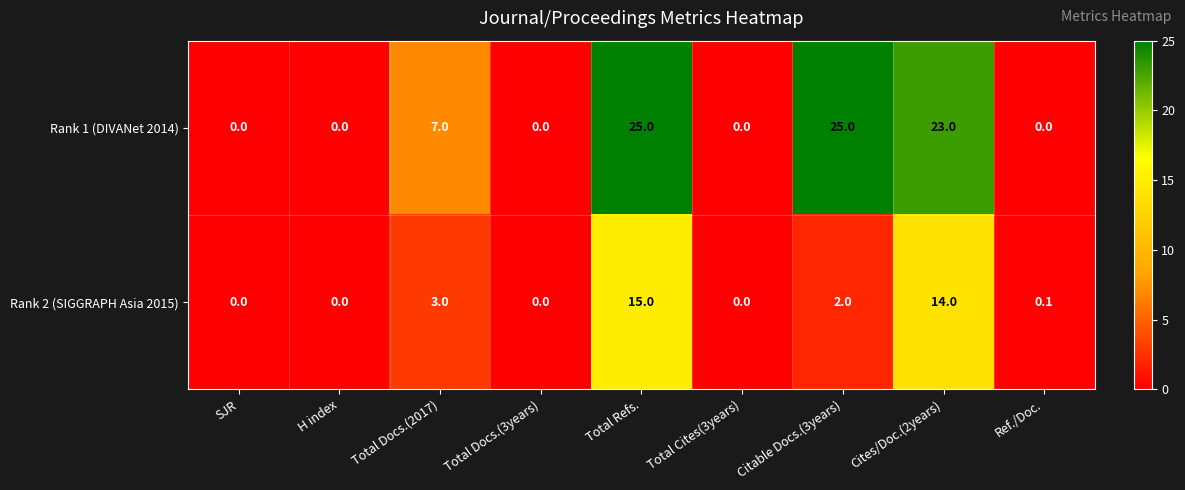

Reading left to right, list all the values displayed in this chart.

Rank 1 (DIVANet 2014): 0.0	0.0	7.0	0.0	25.0	0.0	25.0	23.0	0.0
Rank 2 (SIGGRAPH Asia 2015): 0.0	0.0	3.0	0.0	15.0	0.0	2.0	14.0	0.1